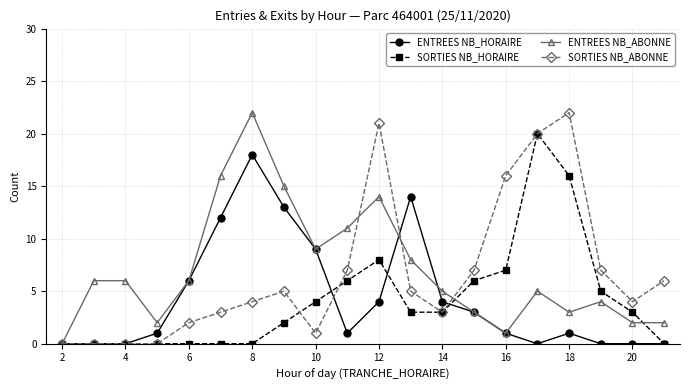

What is the maximum value for ENTREES NB_ABONNE?

22